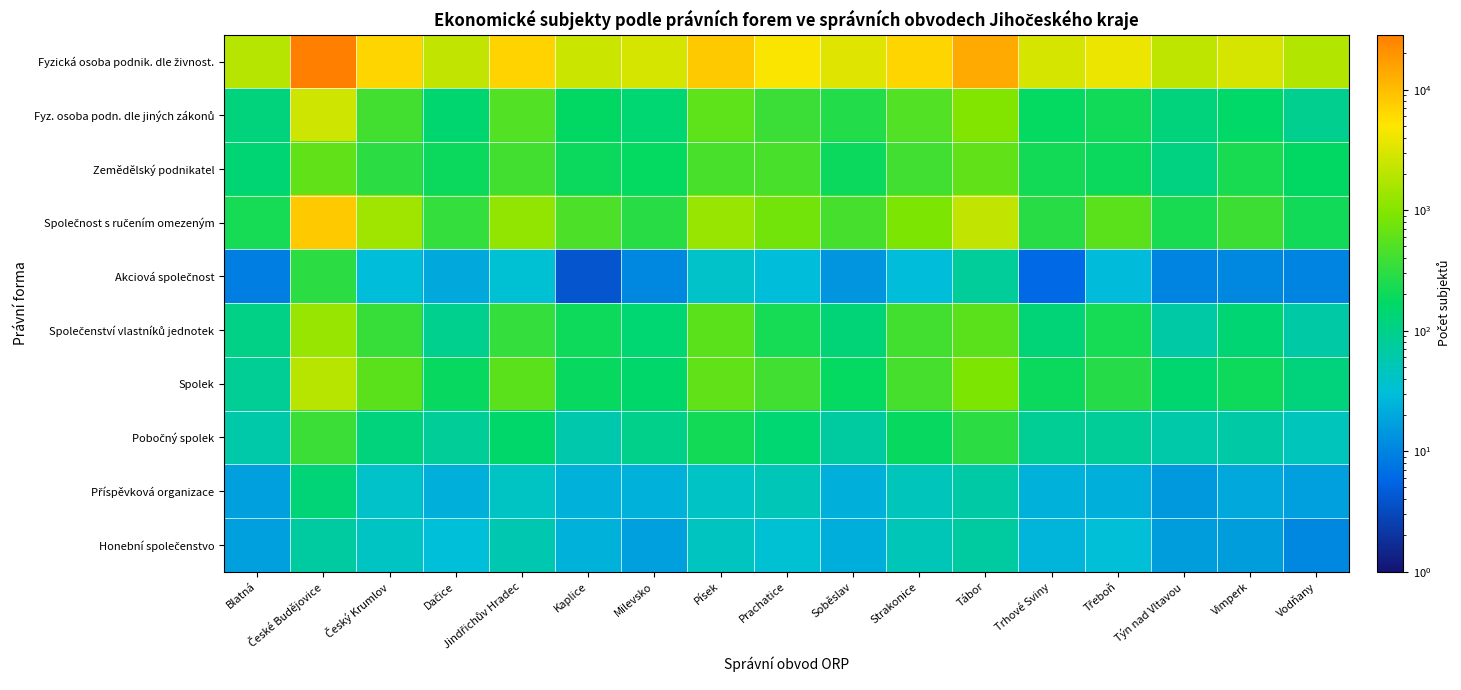

List the series in order of their peak value, lowest first.

Honební společenstvo, Příspěvková organizace, Akciová společnost, Pobočný spolek, Zemědělský podnikatel, Společenství vlastníků jednotek, Spolek, Fyz. osoba podn. dle jiných zákonů, Společnost s ručením omezeným, Fyzická osoba podnik. dle živnost.